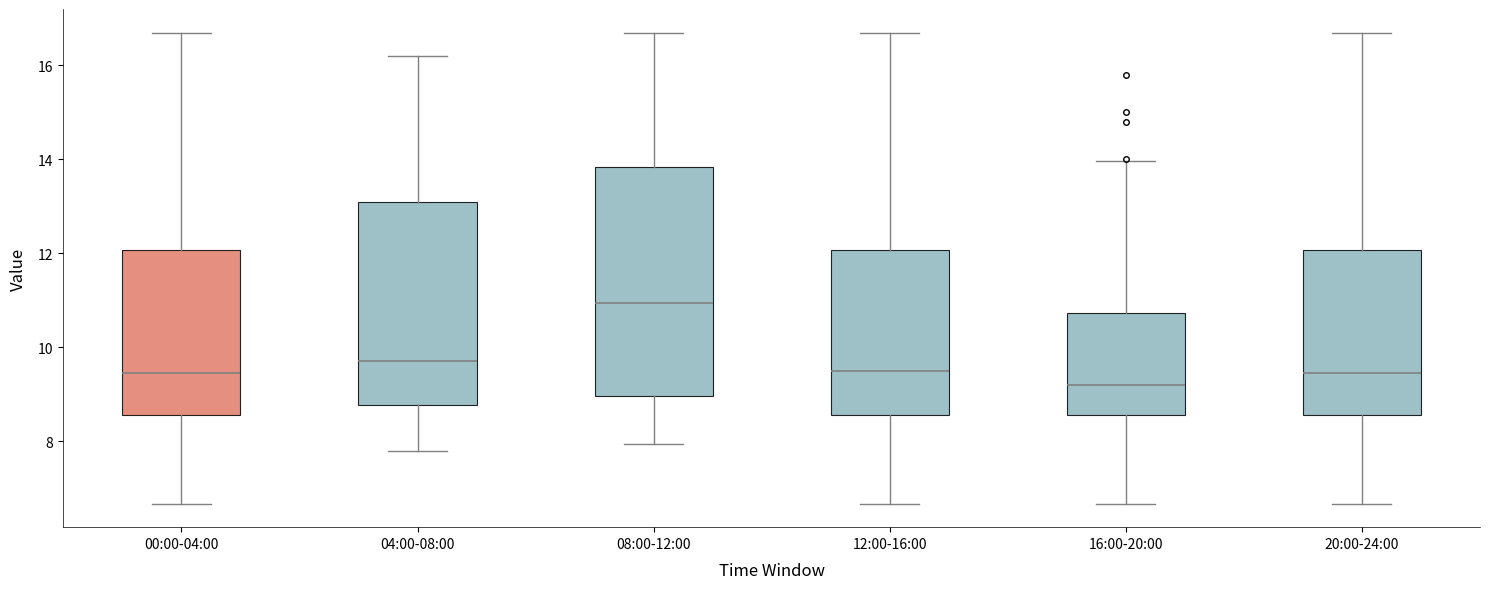

Reading left to right, read every box against the y-axis: the position of its median line, the range the box covers, and the ends of its whiskers. The values are not printed on the chart, so give them approximately, as read against the axis.

00:00-04:00: median 9.4, box 8.6 to 12.0, whiskers 6.6 to 16.8
04:00-08:00: median 9.8, box 8.8 to 13.2, whiskers 7.8 to 16.2
08:00-12:00: median 11.0, box 9.0 to 13.8, whiskers 8.0 to 16.8
12:00-16:00: median 9.4, box 8.6 to 12.0, whiskers 6.6 to 16.8
16:00-20:00: median 9.2, box 8.6 to 10.8, whiskers 6.6 to 14.0
20:00-24:00: median 9.4, box 8.6 to 12.0, whiskers 6.6 to 16.8